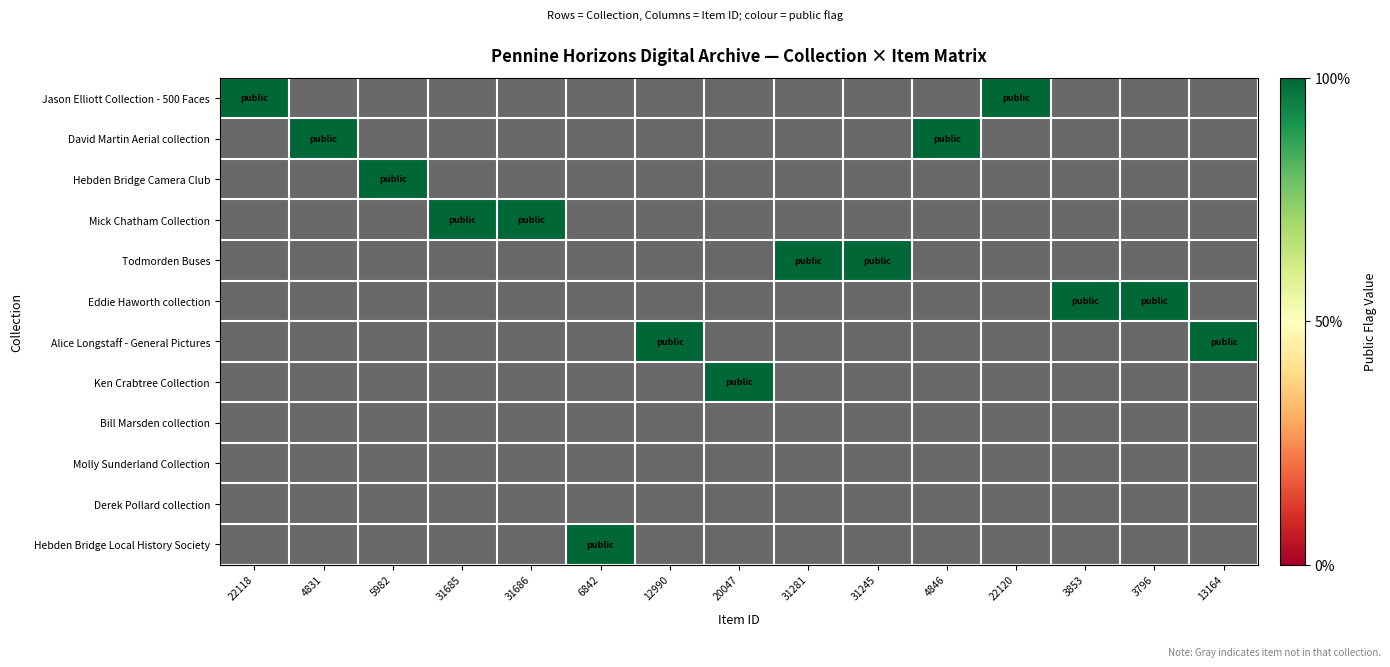

Is it true that Eddie Haworth collection equals 0 at 4?

True